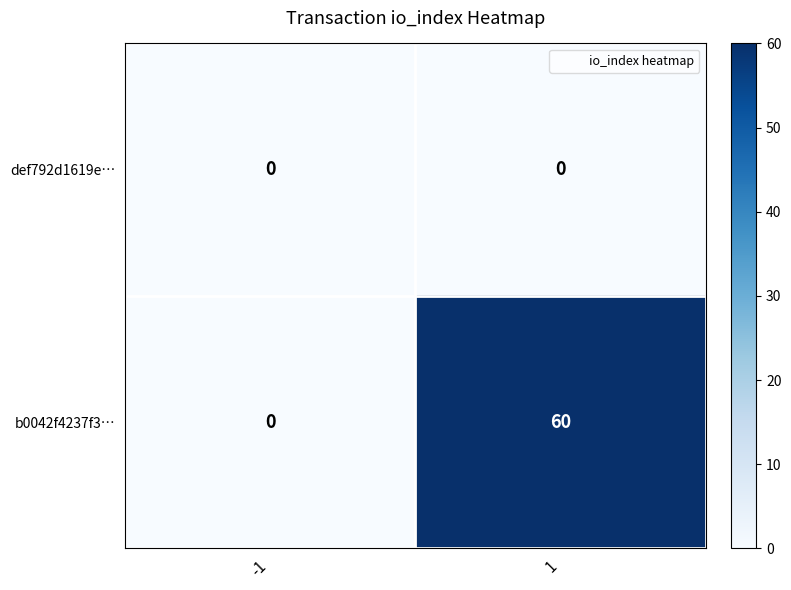

Which category has the highest value across all series?

1